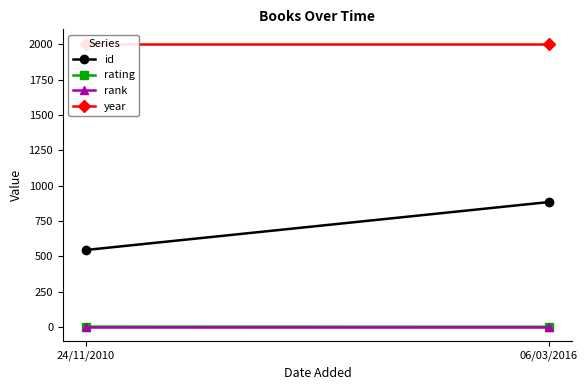

Which series has the largest range (max minus min)?

id